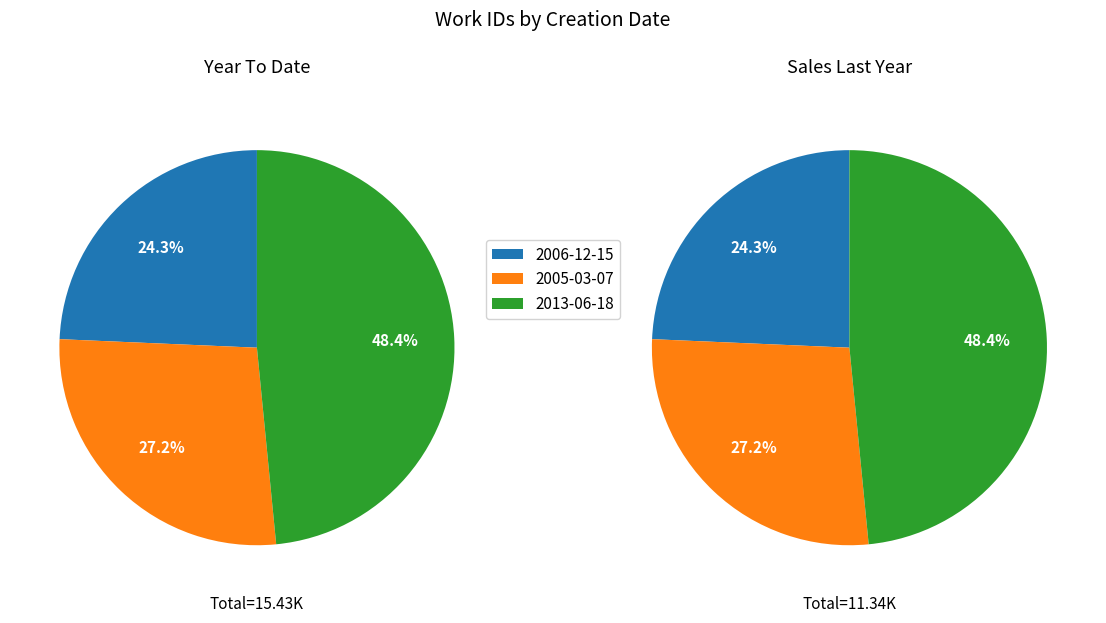

How many slices are in this pie chart?

3